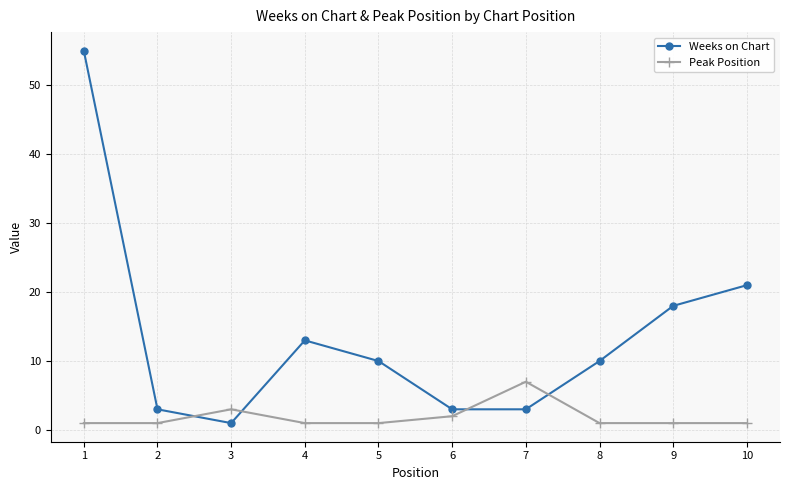

List the series in order of their peak value, lowest first.

Peak Position, Weeks on Chart